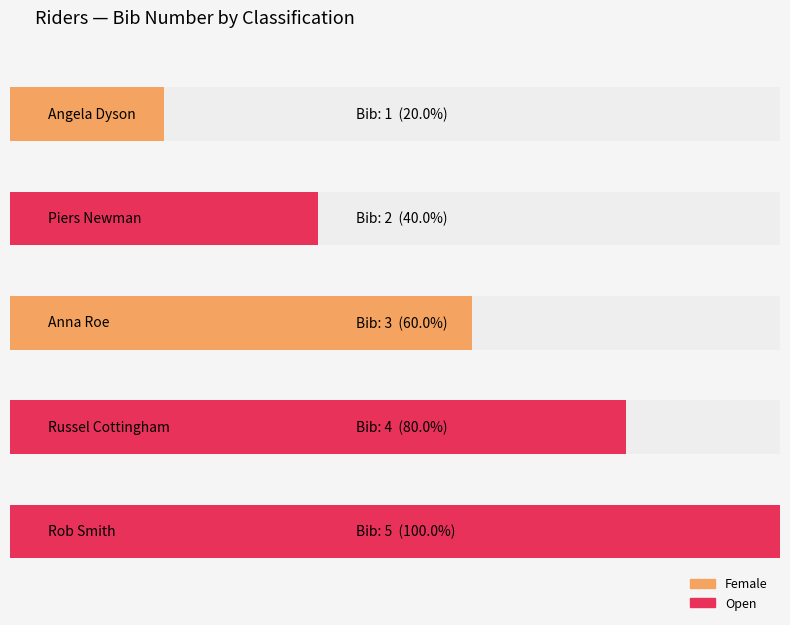

What is the label of the 2nd bar from the right?

Russel Cottingham